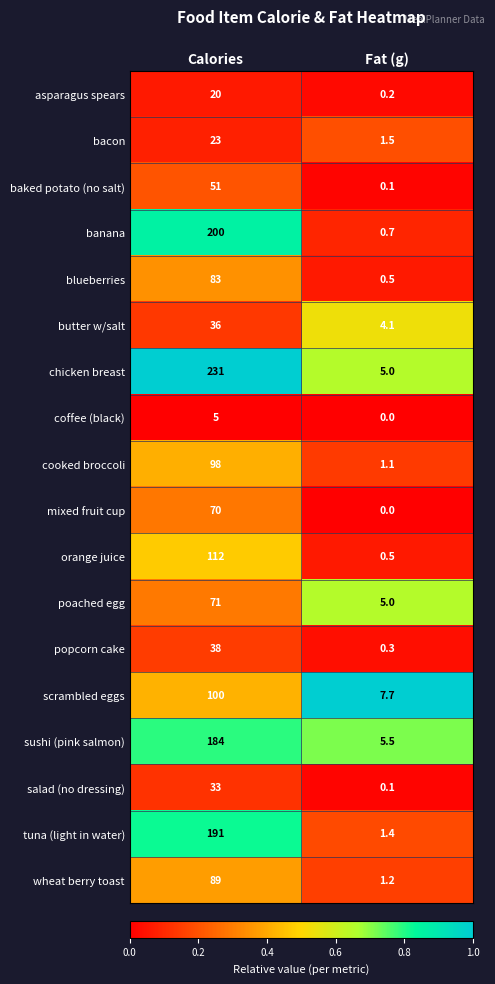

What is the highest value of the asparagus spears series?

20.0